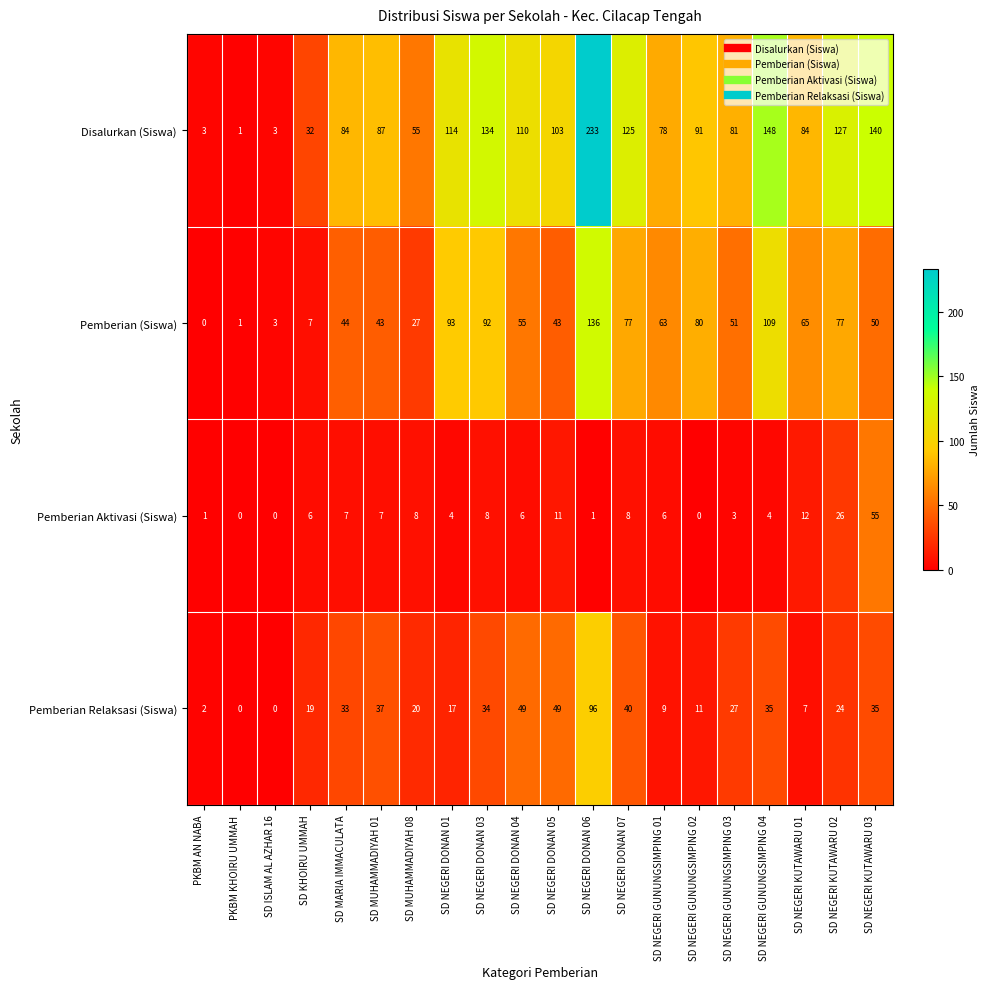

What value does the Disalurkan (Siswa) series have at SD MARIA IMMACULATA?

84